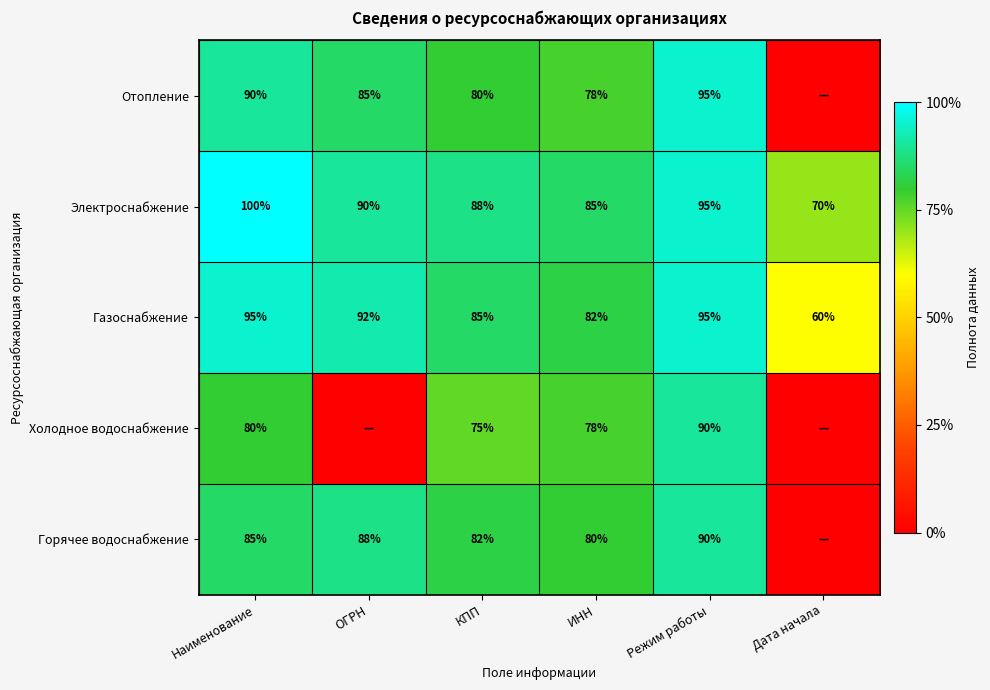

Rank the categories by Электроснабжение value from lowest to highest.

Дата начала, ИНН, КПП, ОГРН, Режим работы, Наименование